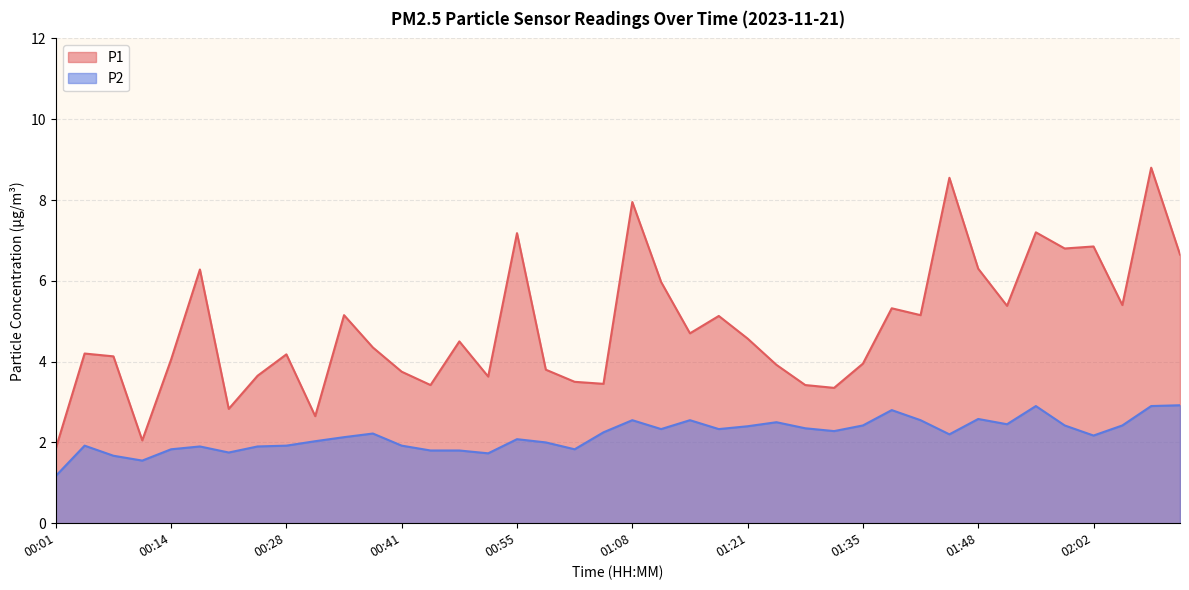

Is the value of P2 at 01:05 greater than the value of P1 at 00:01?

Yes